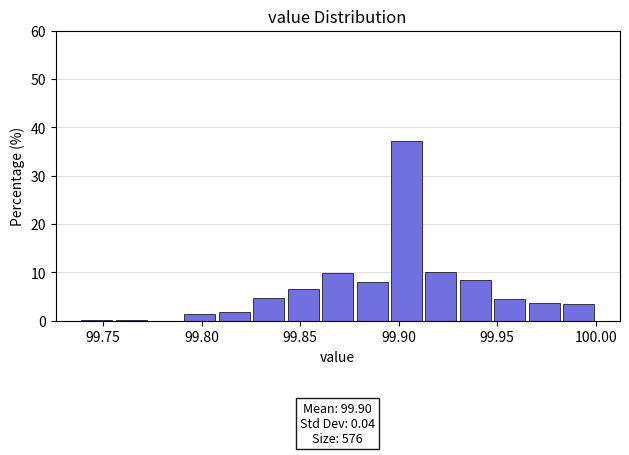

Read against the x-axis, roughly where is the centre of the tallest bar?

99.905